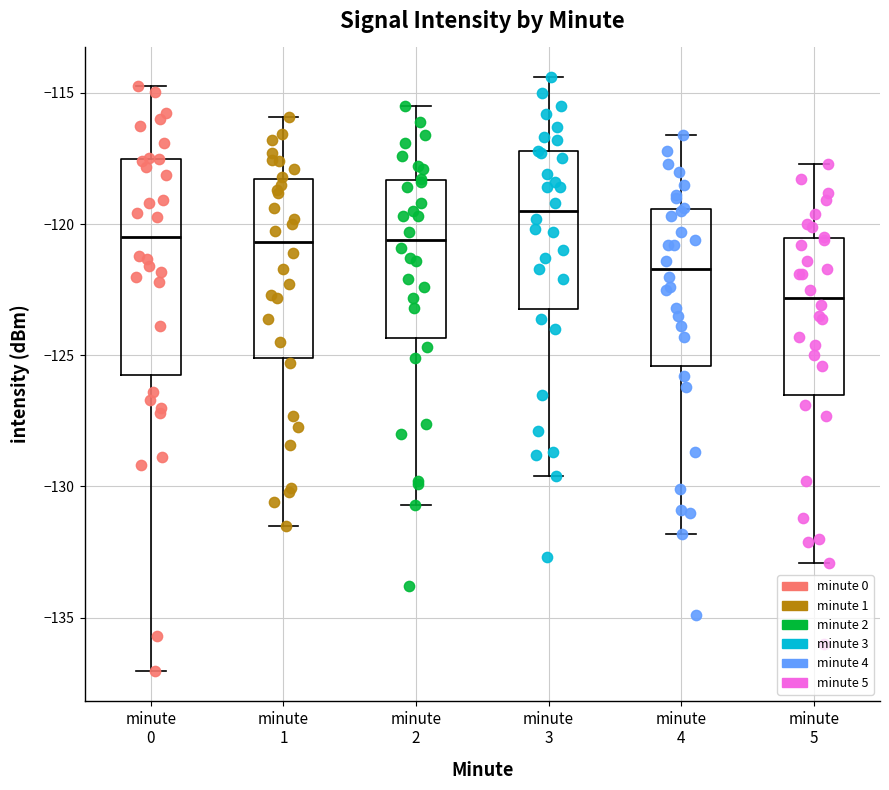

Comparing the boxes themselves (not the whiskers), which one is the tallest?

minute 0